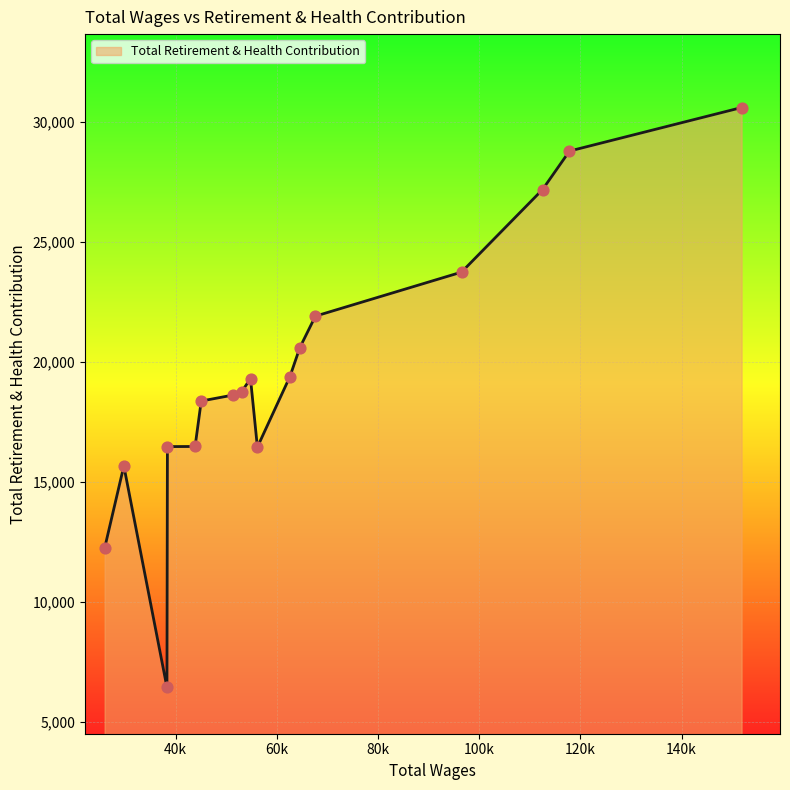

What is the minimum value shown in the chart?

6435